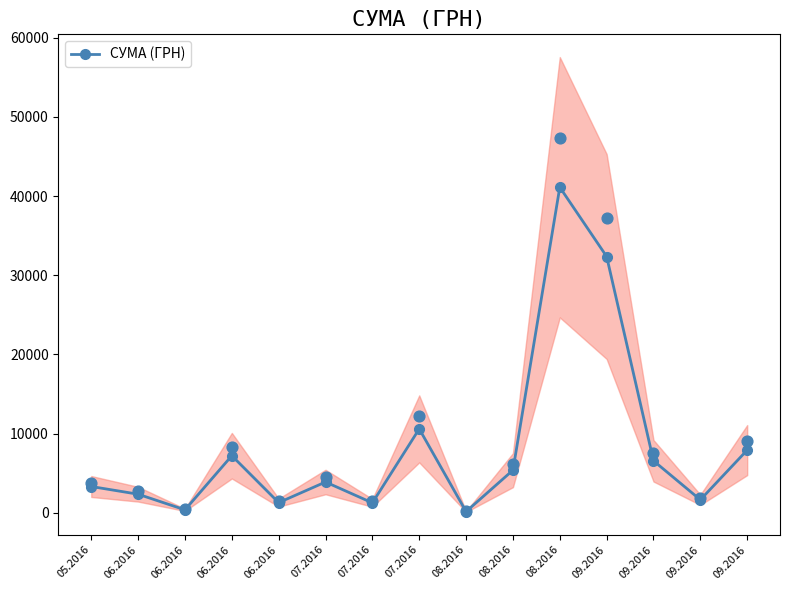

Which has a higher value, 07.2016 or 09.2016?

07.2016